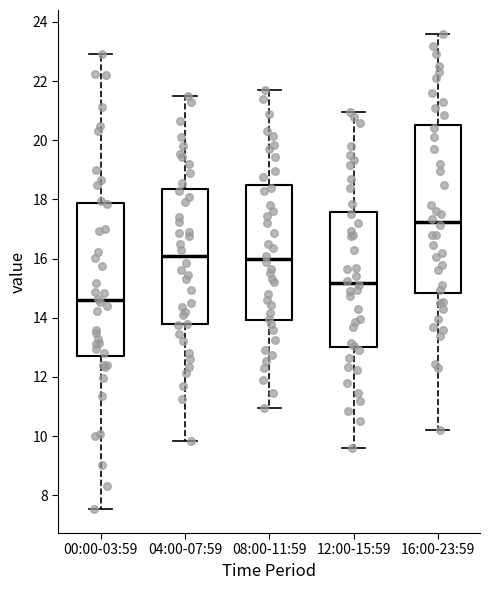

Where is the lower edge of the box for 12:00-15:59 on the y-axis? The values are not printed on the chart, so give them approximately, as read against the axis.

13.0